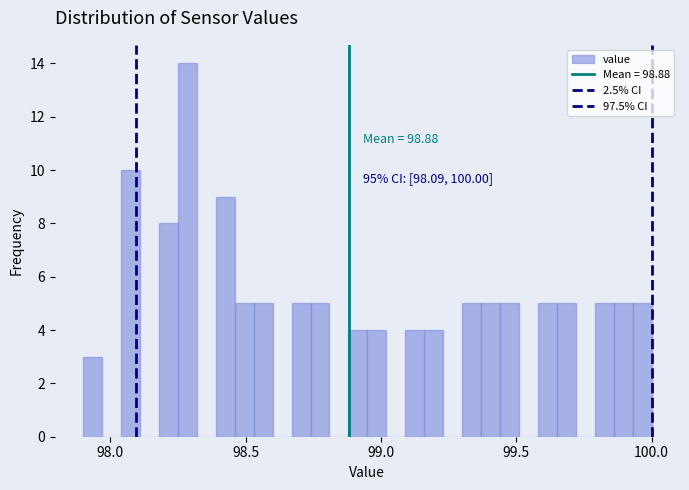

Around what value on the x-axis is the tallest bar? Give the approximate position of its centre, as read against the axis.

98.30